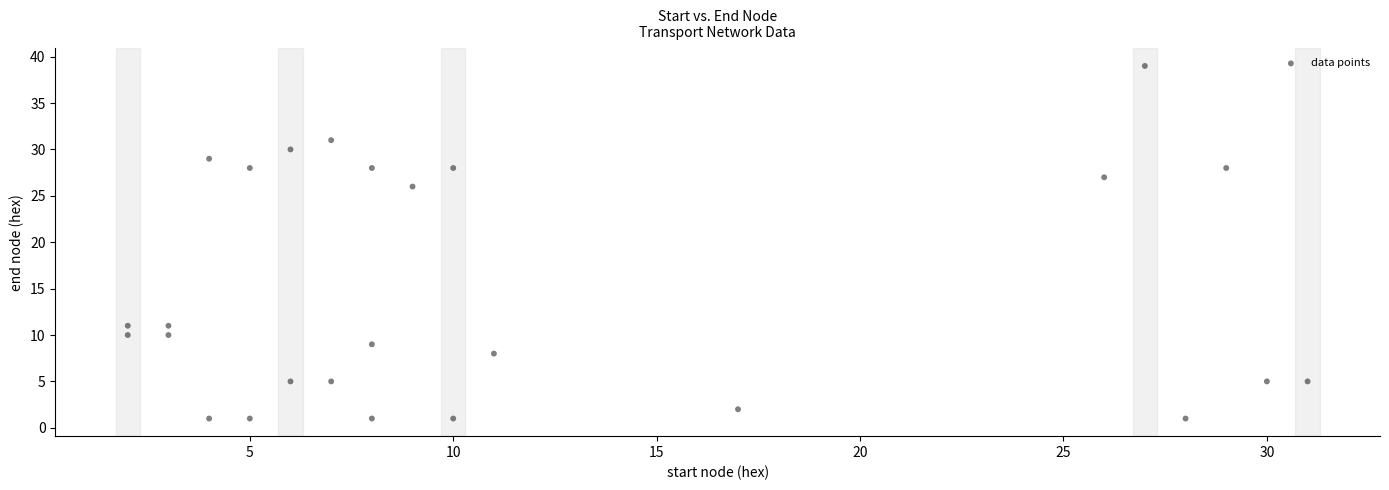

What Y value in the scatter plot is closest to 20?

26